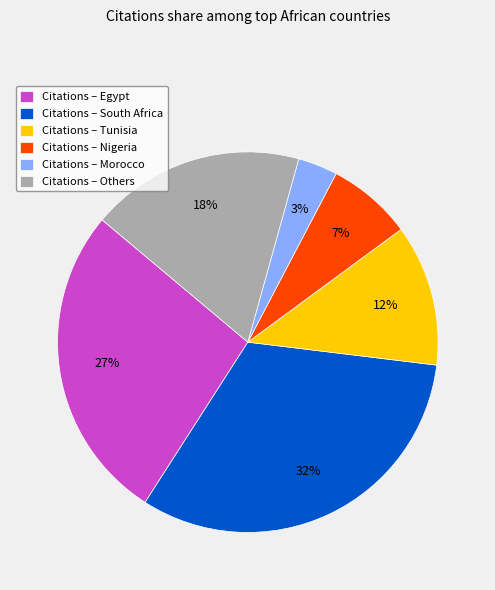

To the nearest percent, what is the average slice percentage?

17%